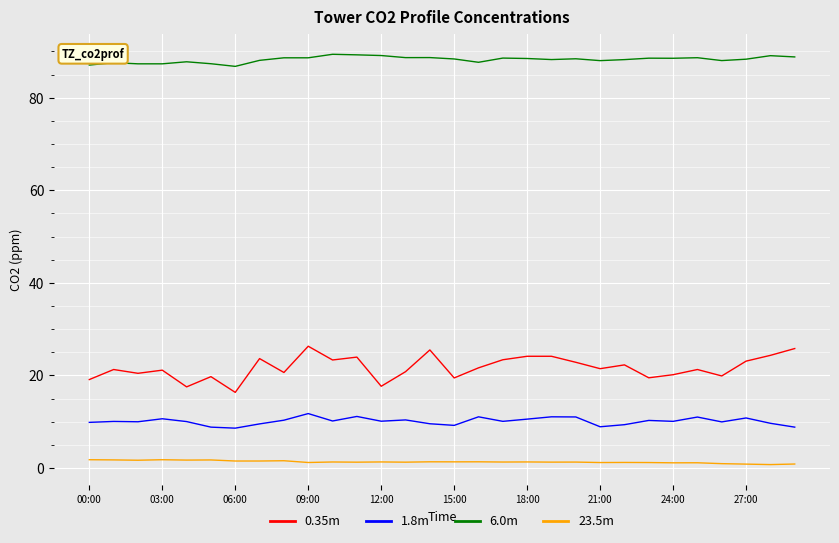

Which series has the widest spread of values?

0.35m